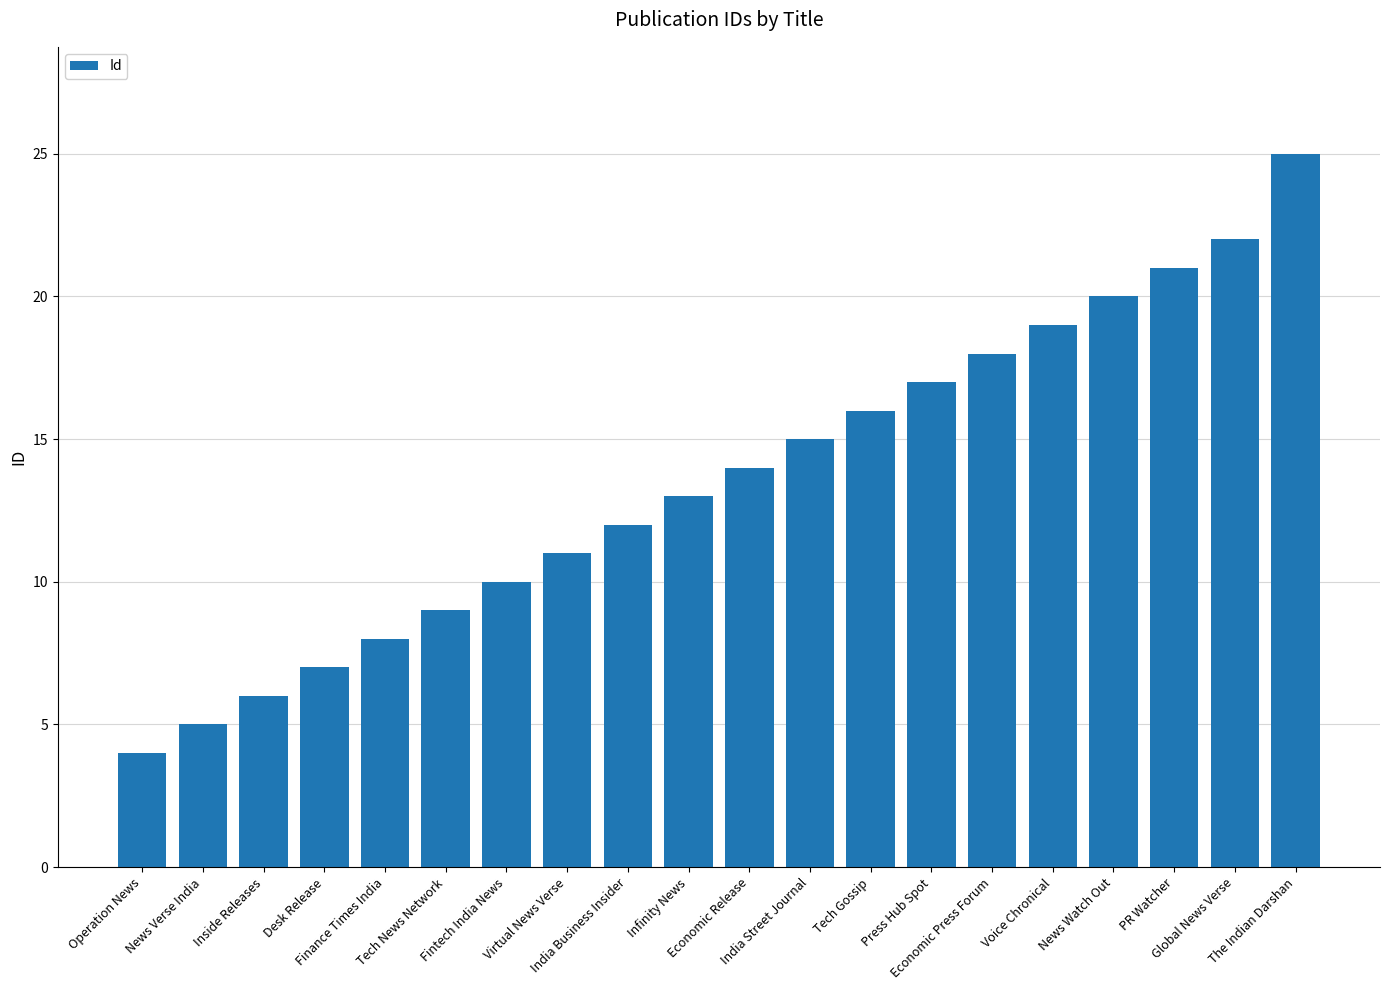

What is the sum of the values at Economic Release and Finance Times India?

22